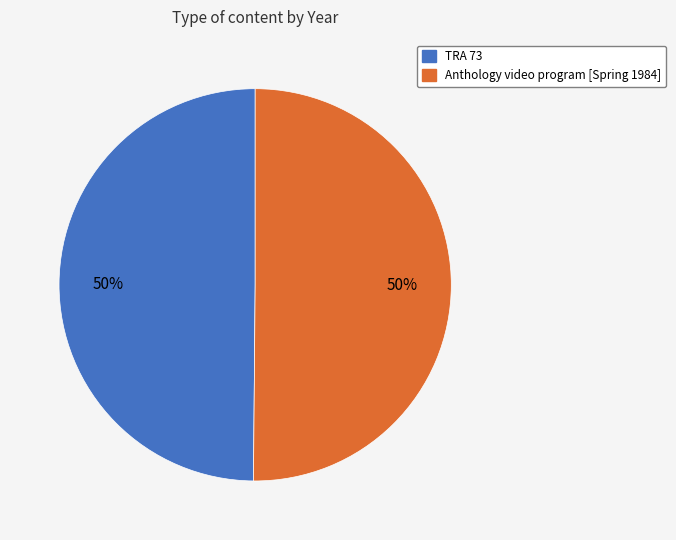

Approximately how many times larger is the value at TRA 73 compared to Anthology video program [Spring 1984]?

1.0